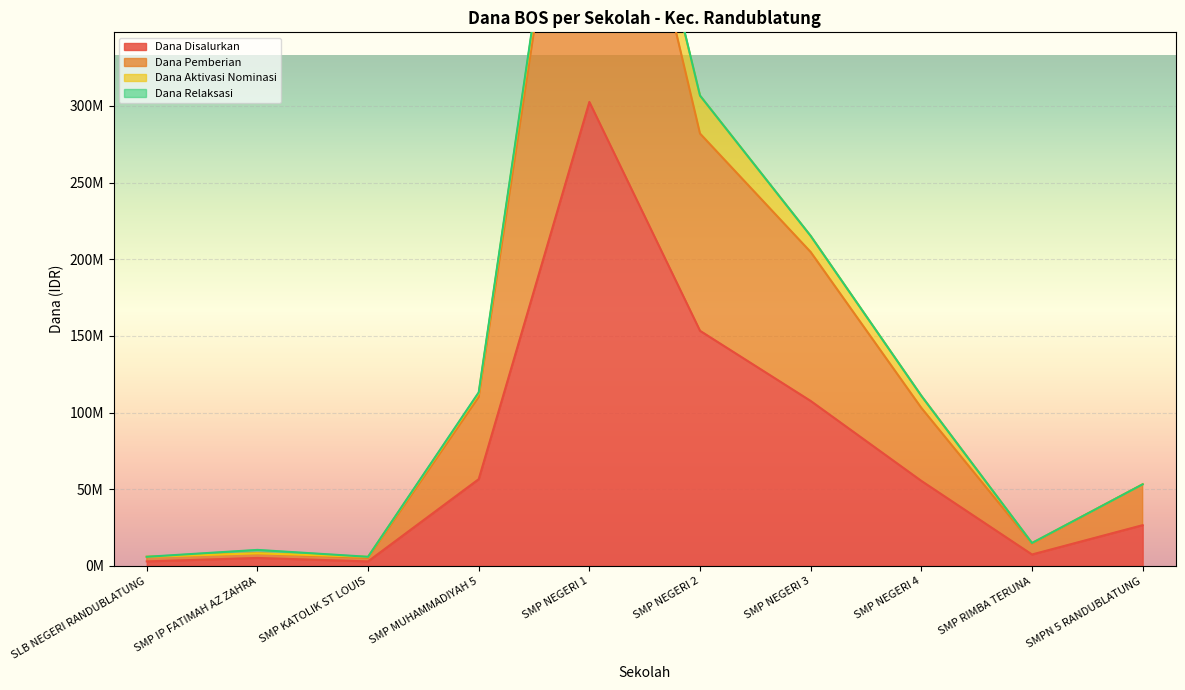

What is the value of the Dana Disalurkan point at the 5th from the left?

302625000